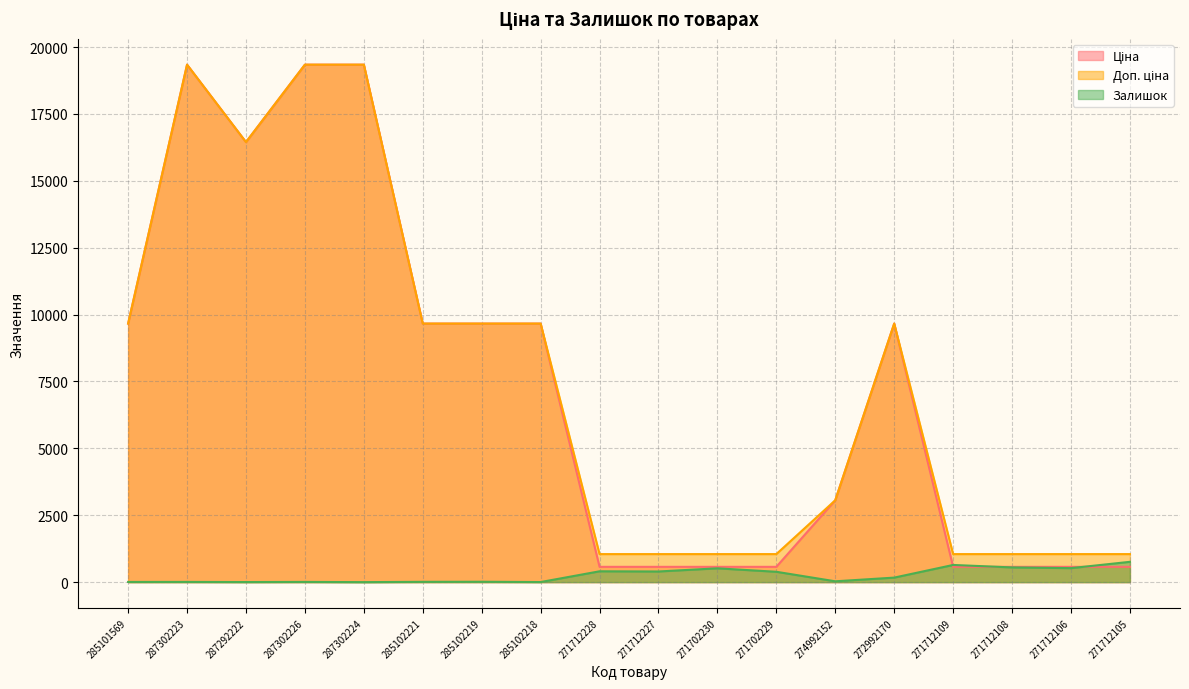

True or false: Доп. ціна and Залишок cross at least once.

False